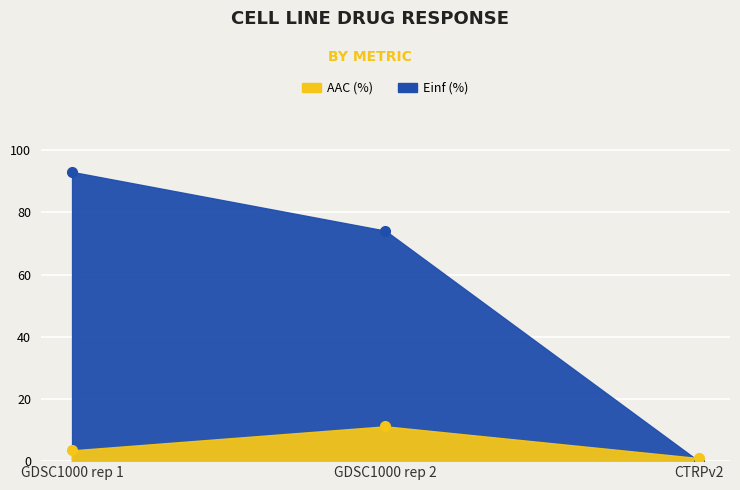

The value of Einf (%) at GDSC1000 rep 2 is 47.2. True or false?

False